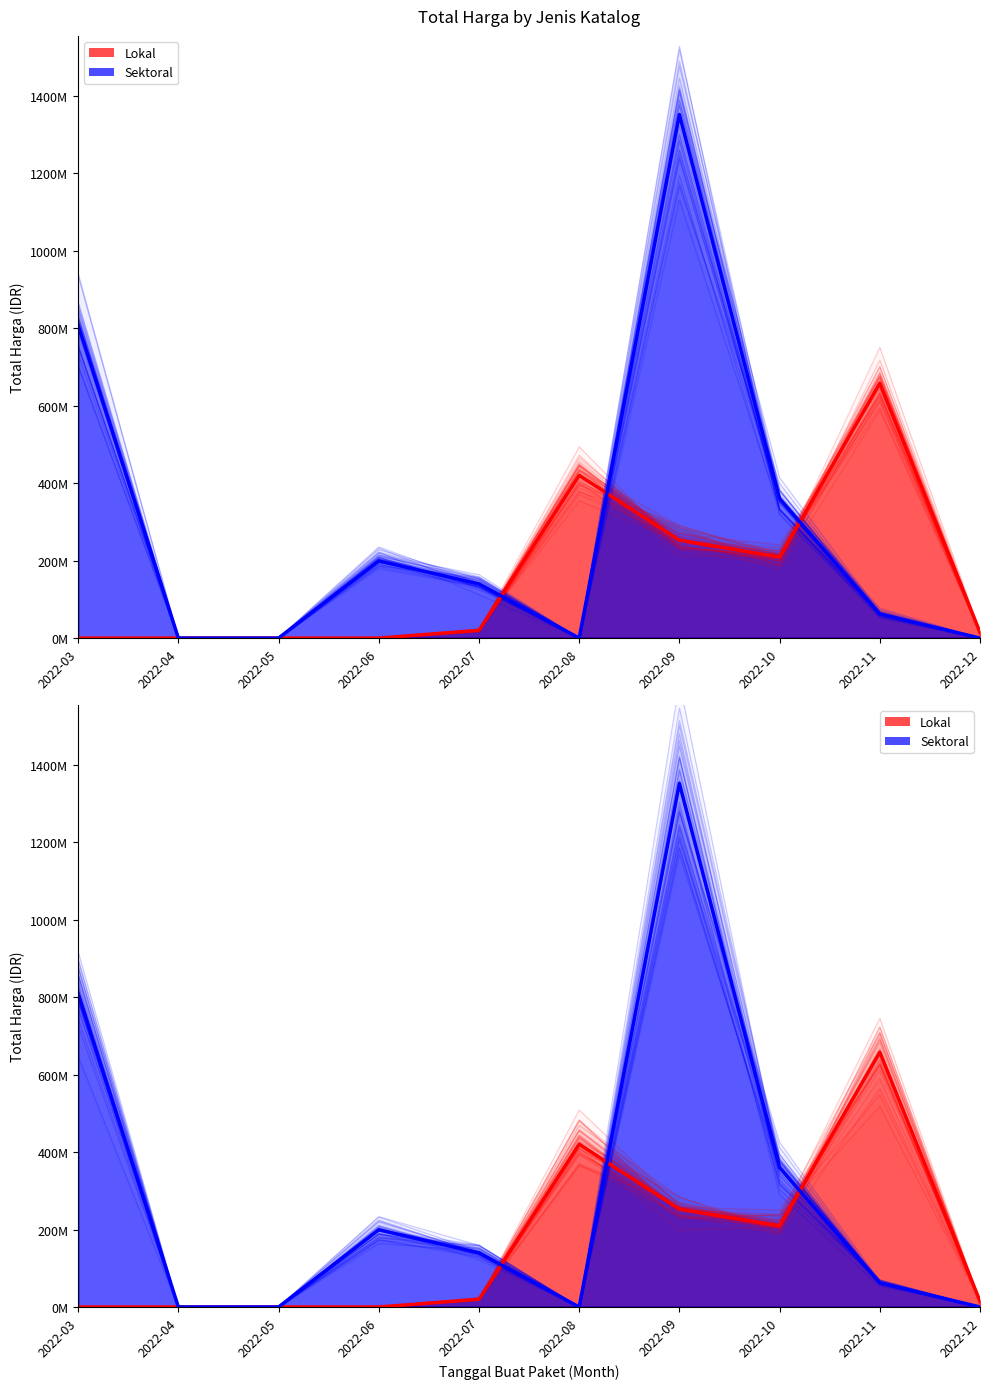

Count the number of categories in the chart.

10